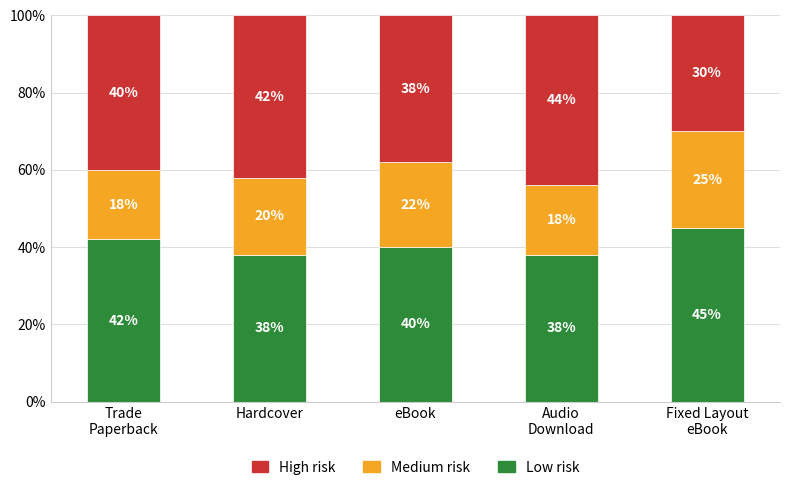

Rank the categories by High risk value from highest to lowest.

Audio
Download, Hardcover, Trade
Paperback, eBook, Fixed Layout
eBook